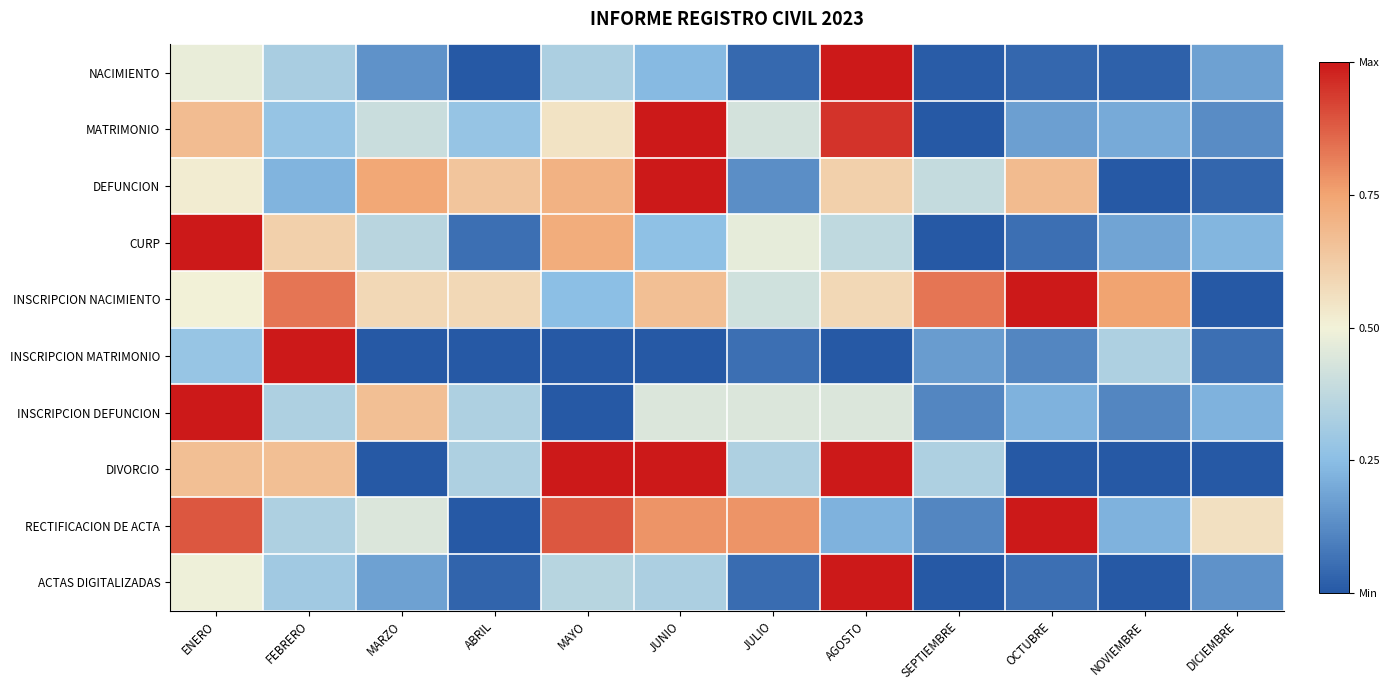

At how many categories does at least one series exceed 0?

12